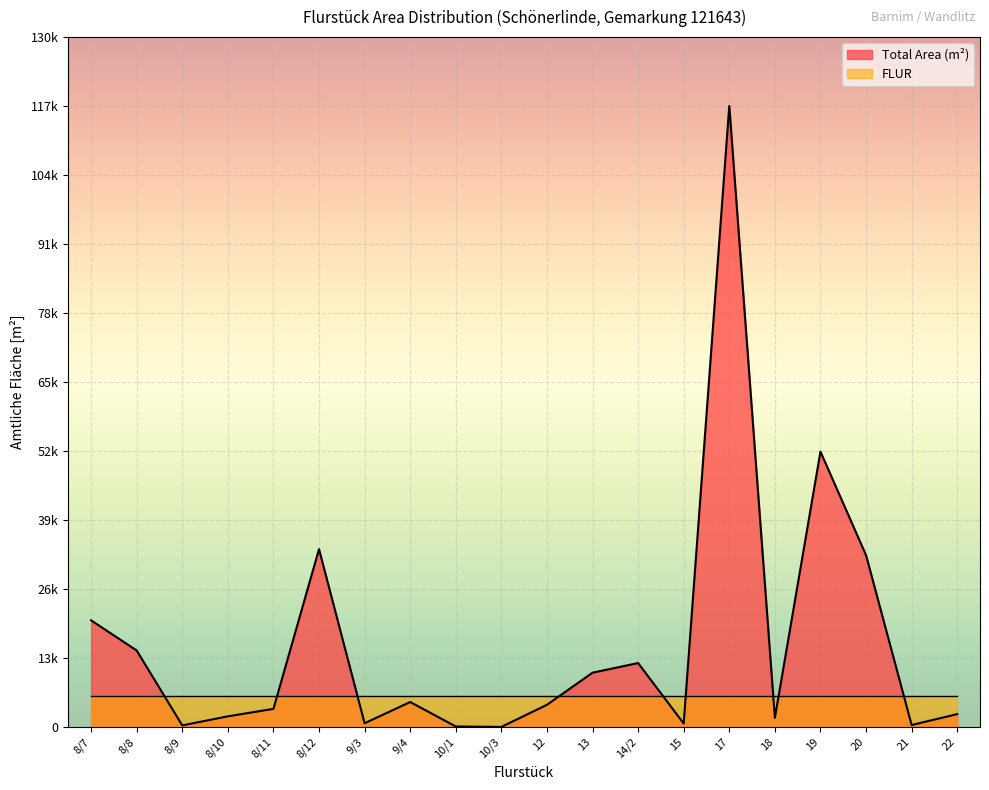

Count the number of categories in the chart.

20